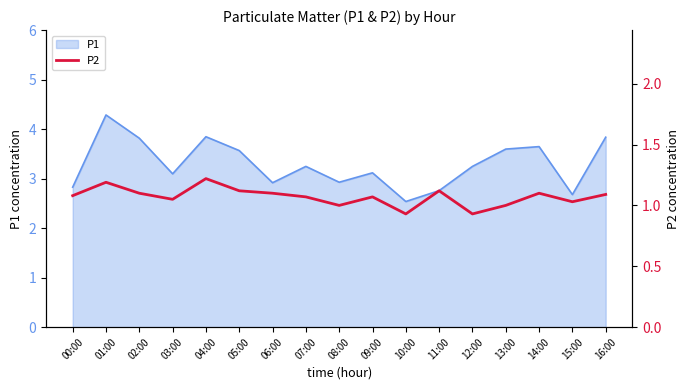

Where is the first local maximum?

01:00